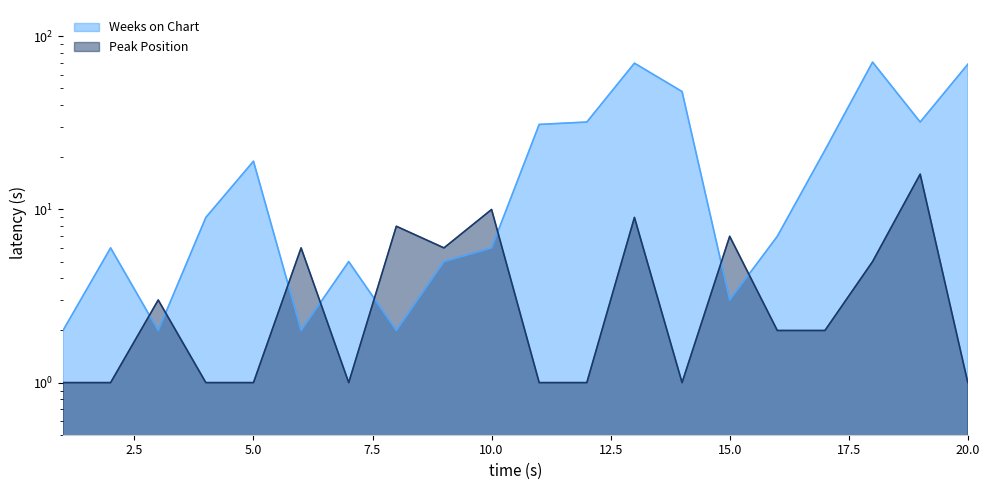

Between 17 and 2, which is larger?

17